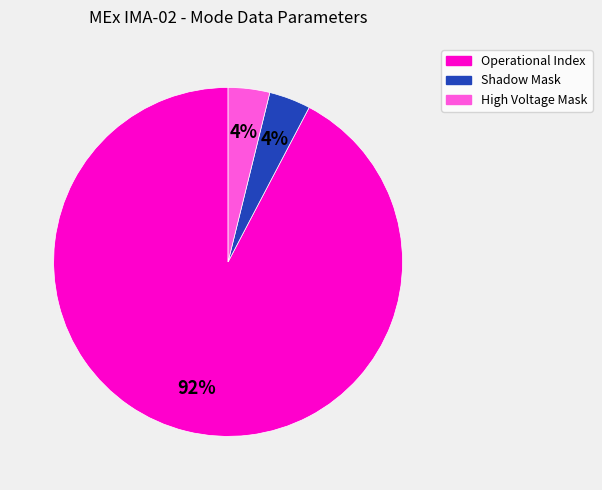

Is the sum of High Voltage Mask and Operational Index greater than half?

Yes